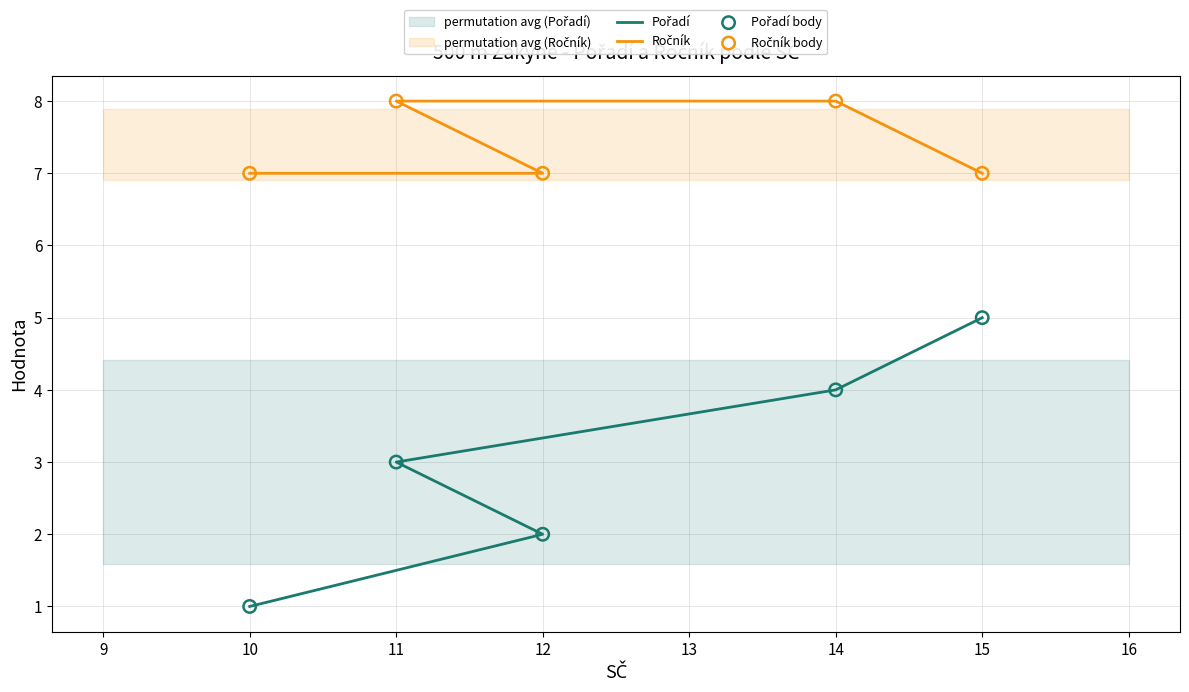

Which series contains the lowest Y value?

Pořadí